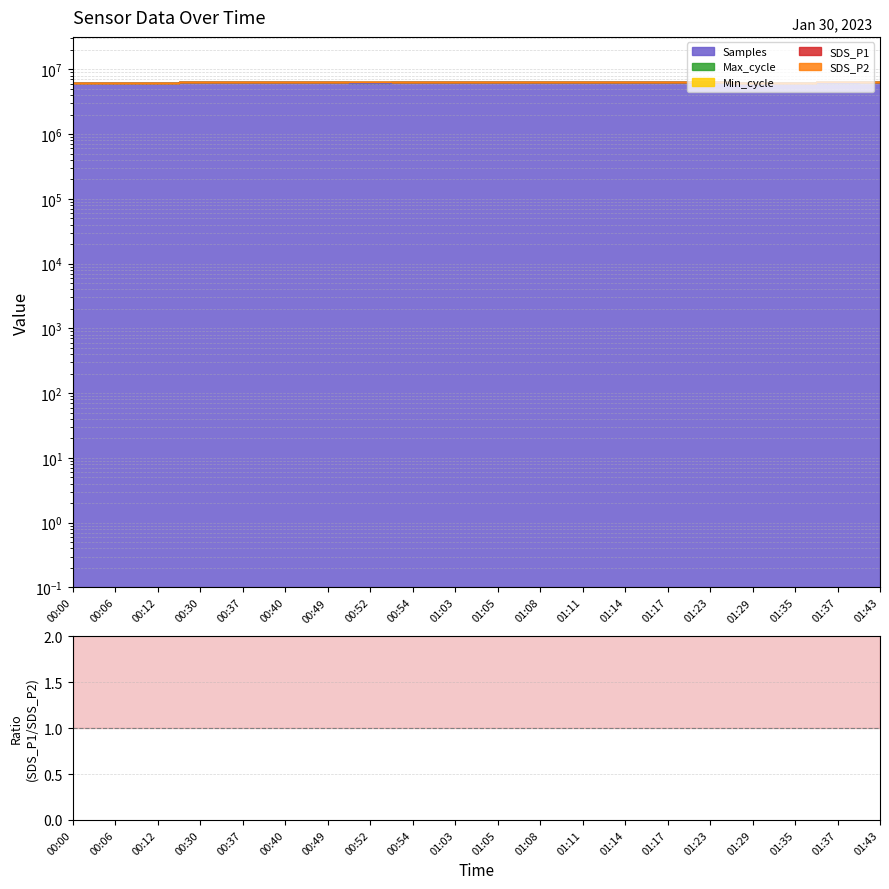

Where is the data nearest to the value 2?

00:12